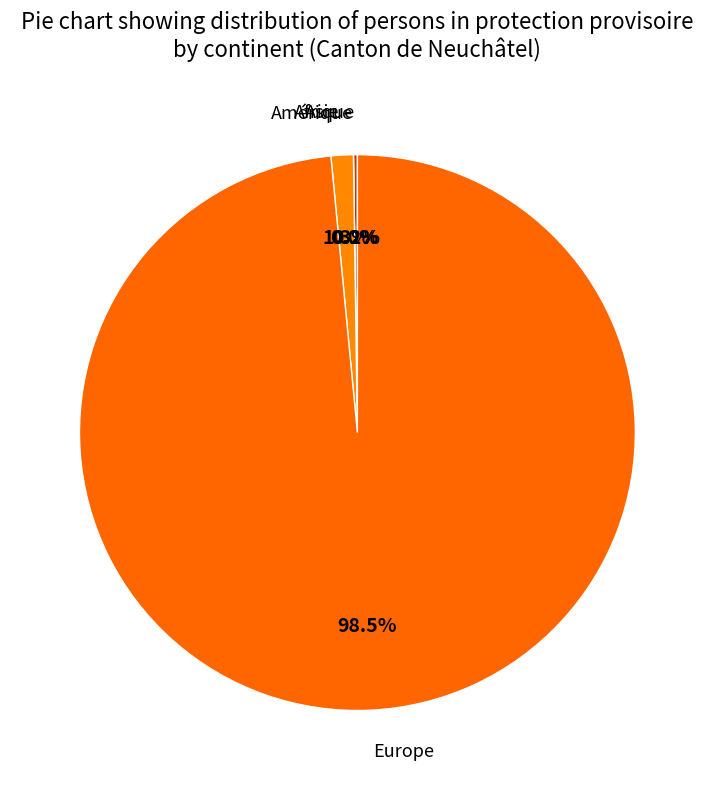

Is it true that Europe is 98% of the pie?

True